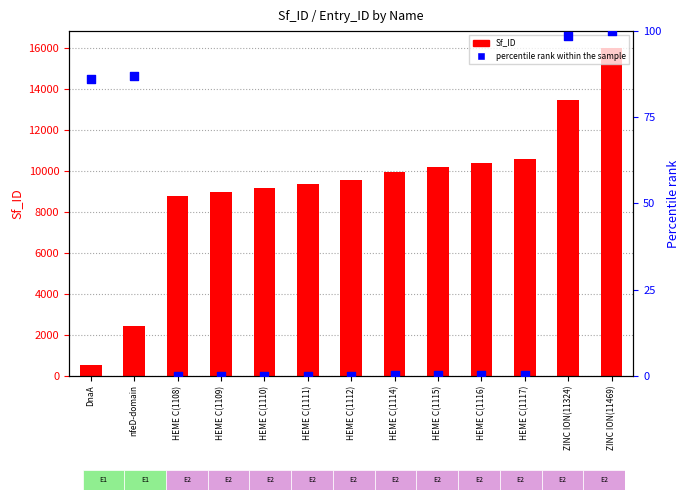

At which category is the sum across all series the highest?

ZINC ION(11469)